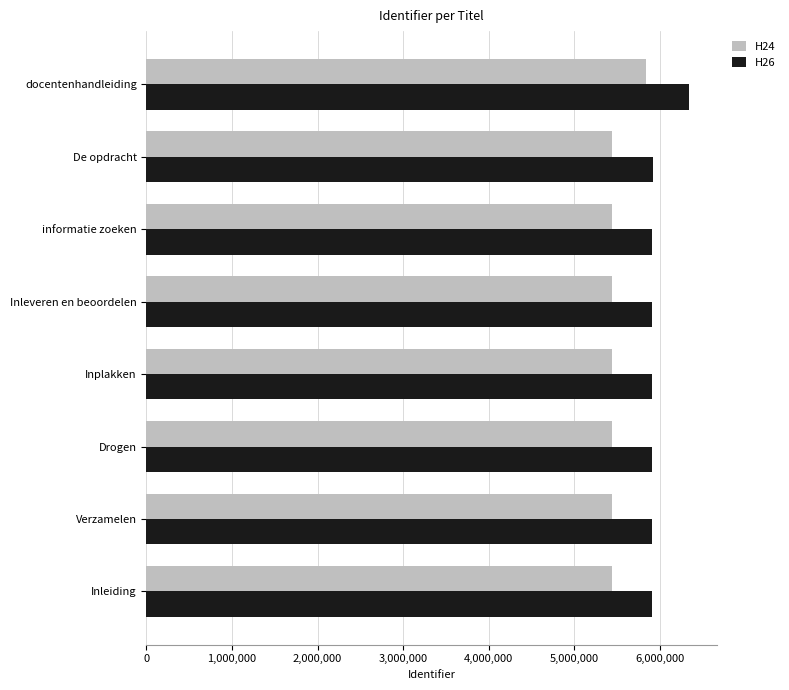

Count the number of data series in this chart.

2